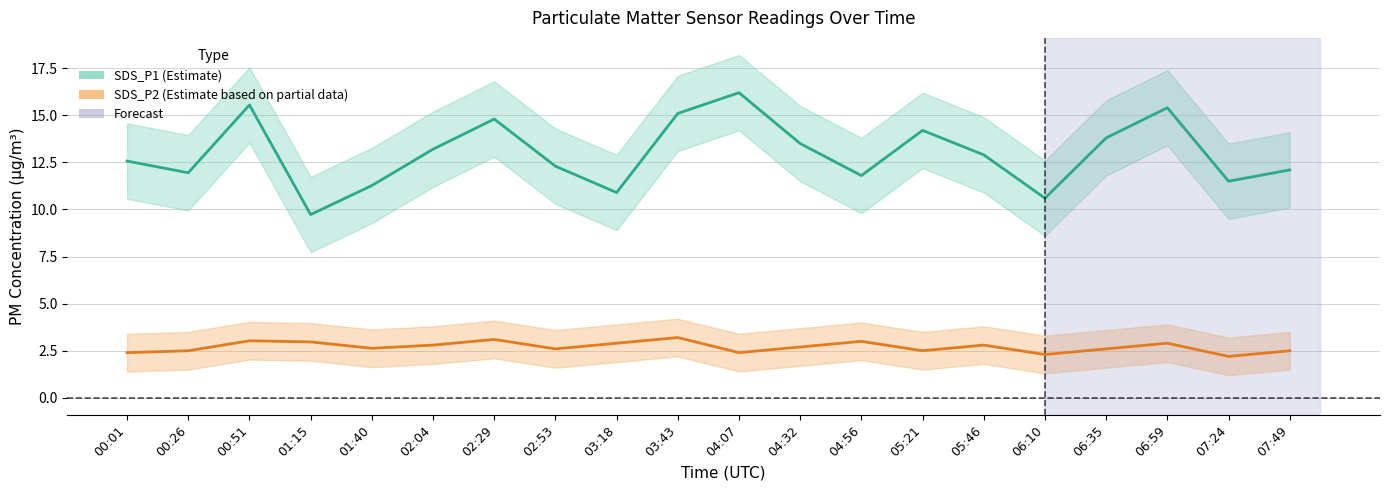

Is this an area chart (filled region under the line)?

No